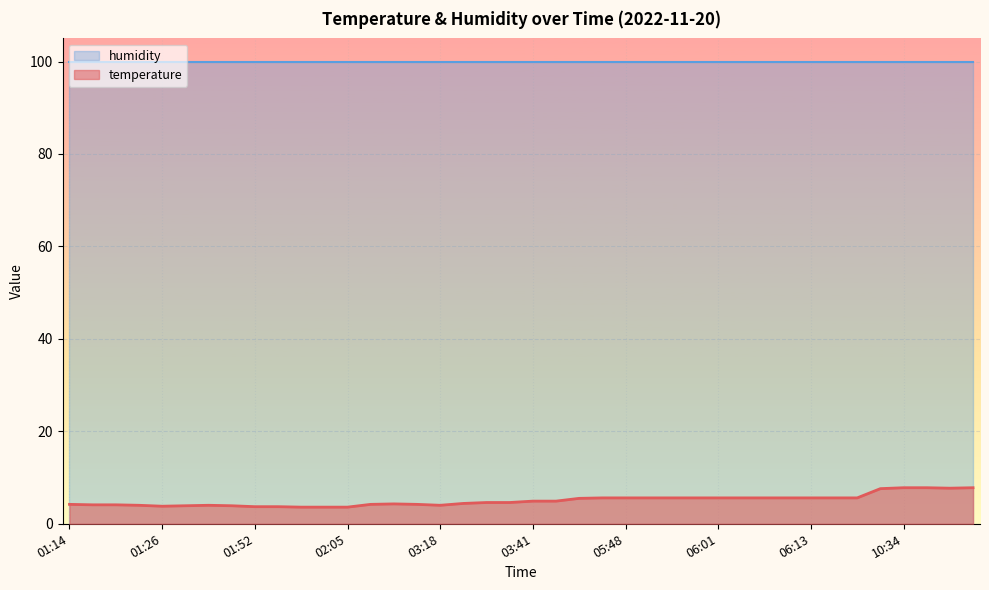

What is the label of the 23rd point from the right?

03:28